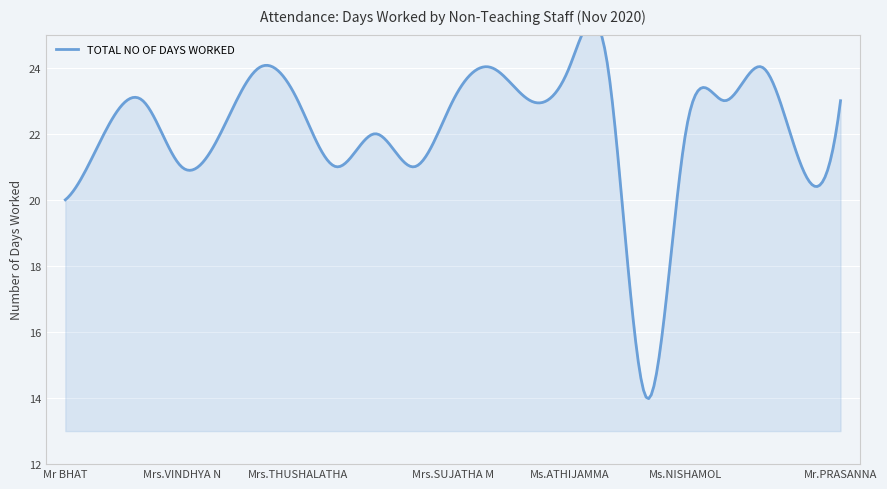

Does the chart display data point markers on the line(s)?

No